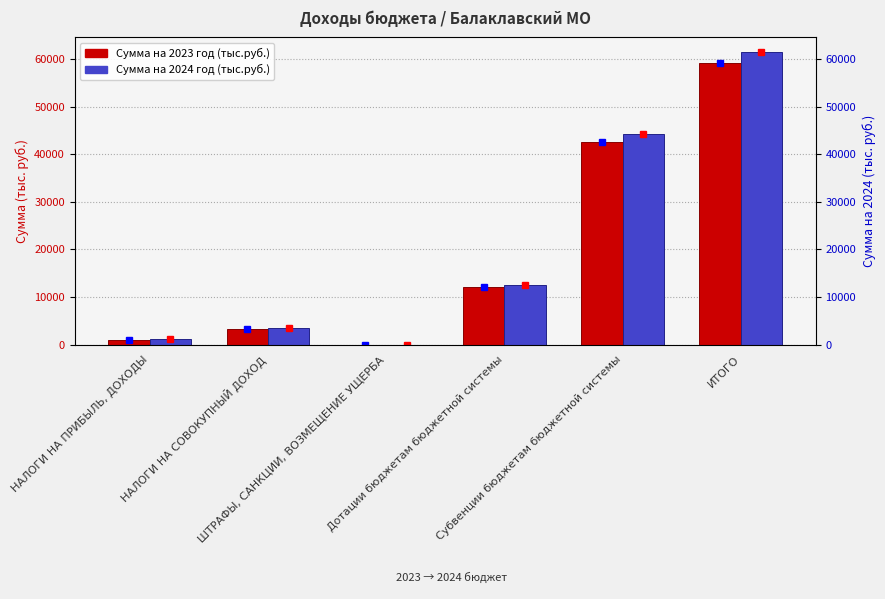

How many distinct data groups are displayed?

2